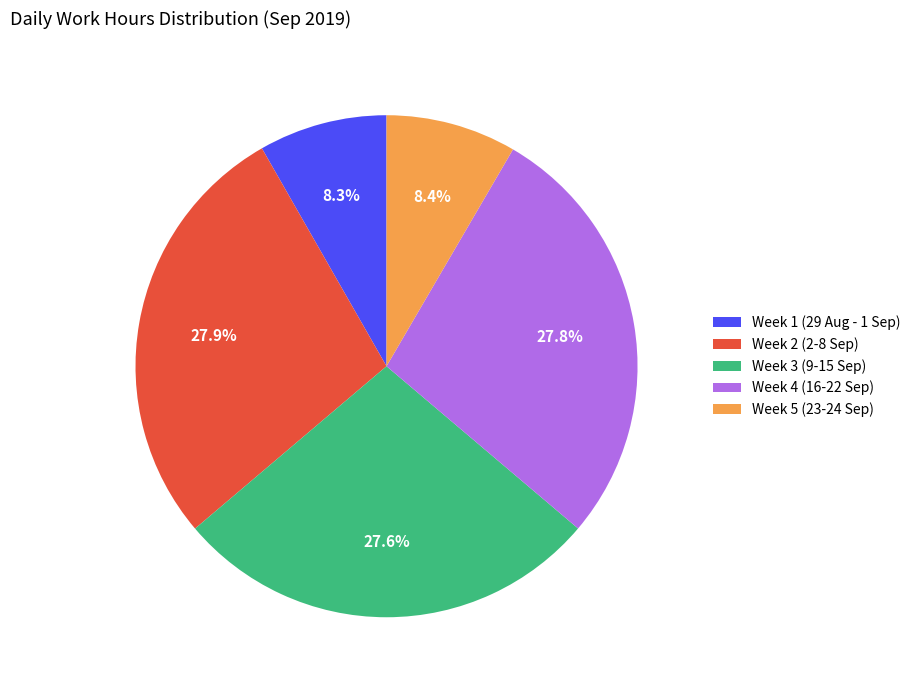

Does Week 1 (29 Aug - 1 Sep) represent more than half of the total?

No